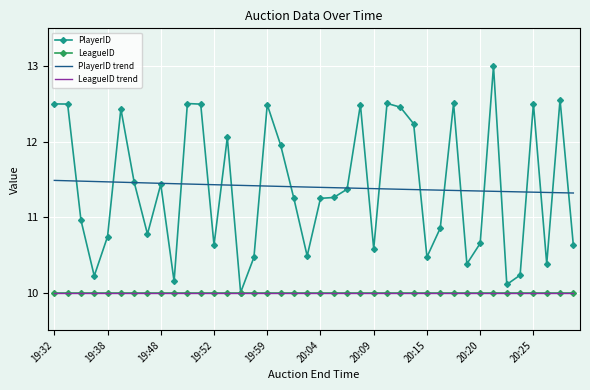

The value of LeagueID at 20:20 is 6.2. True or false?

False